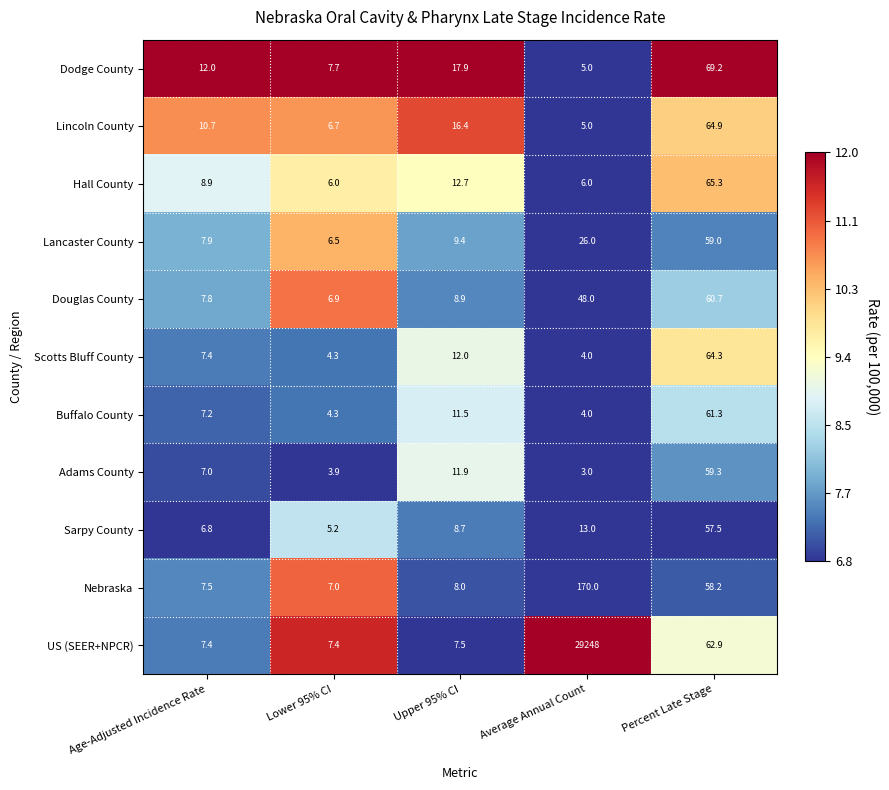

Which series has the largest total across all categories?

US (SEER+NPCR)